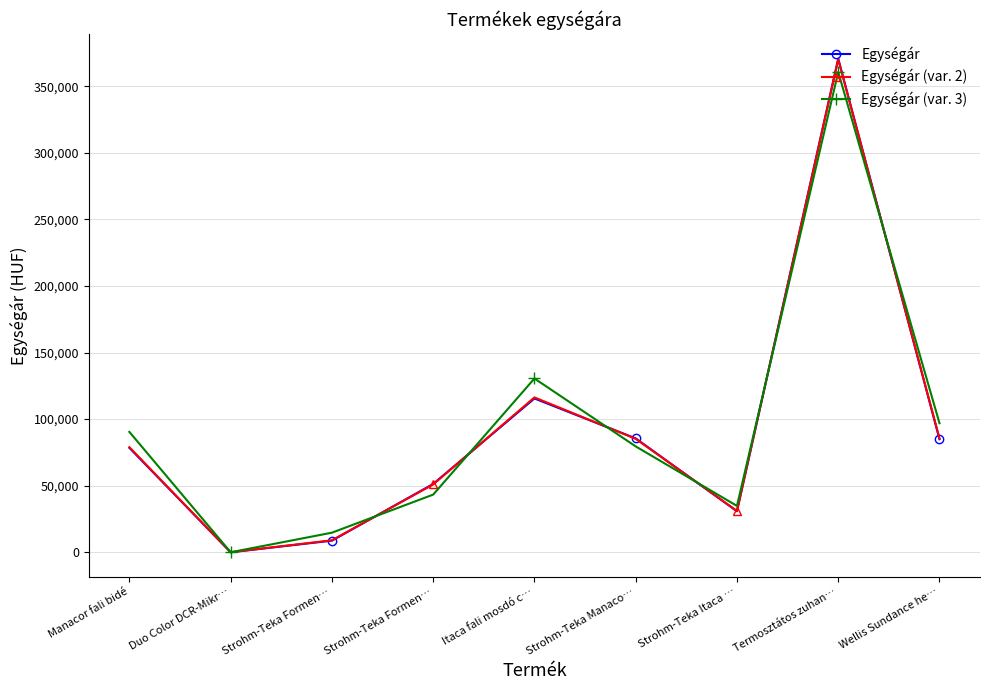

How many data points in Egységár (var. 2) are less than 78900?

4